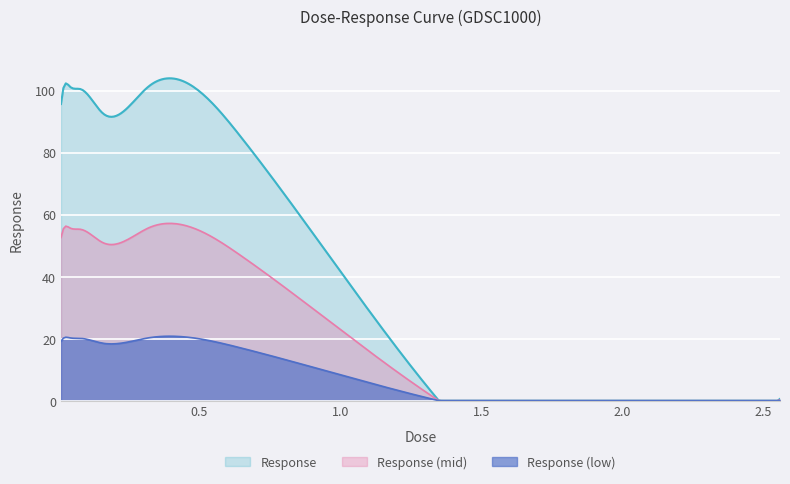

Count the number of categories in the chart.

300